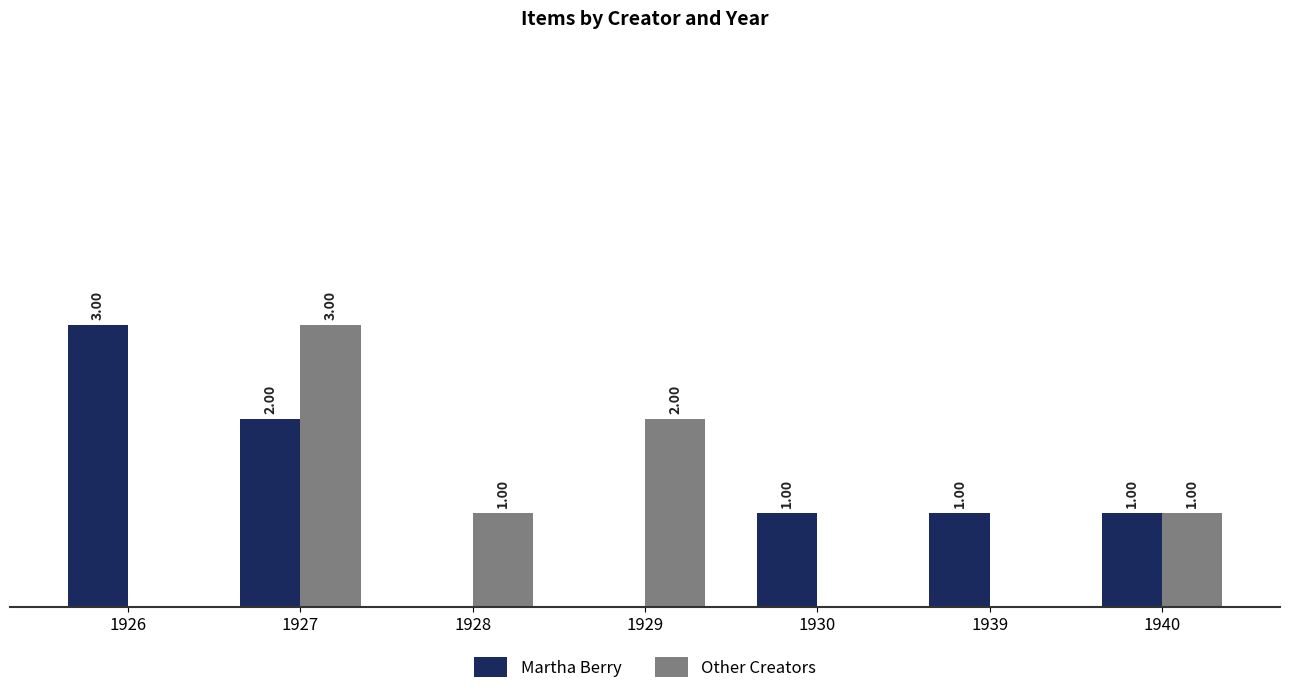

Which series changed the most between 1928 and 1940?

Martha Berry